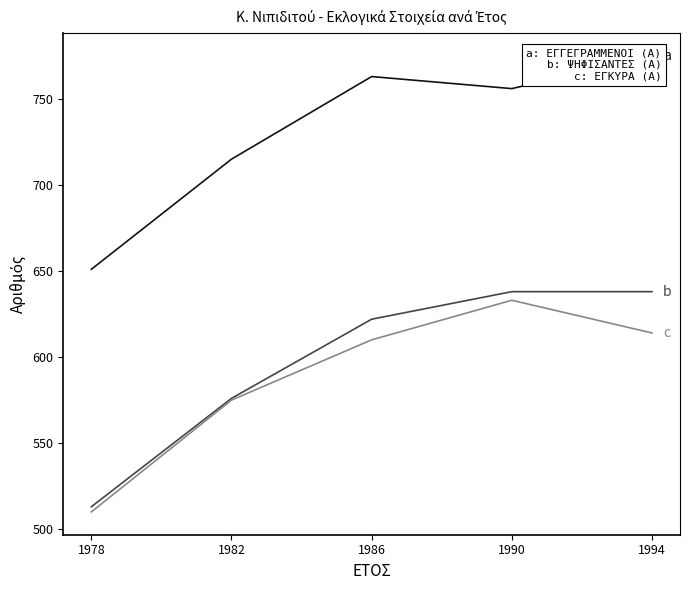

How many data points does each series have?

5